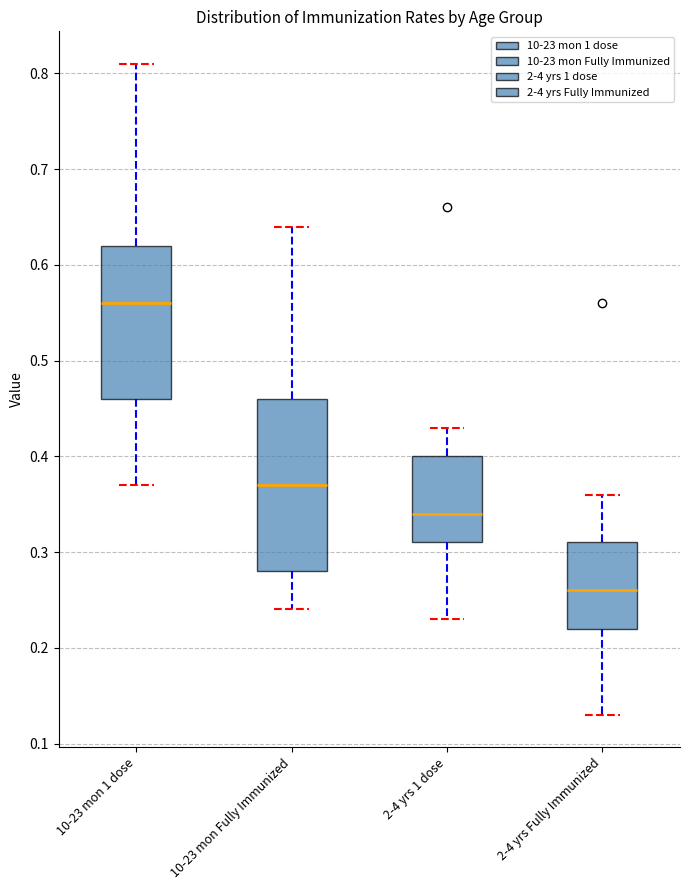

Comparing the boxes themselves (not the whiskers), which one is the tallest?

10-23 mon Fully Immunized